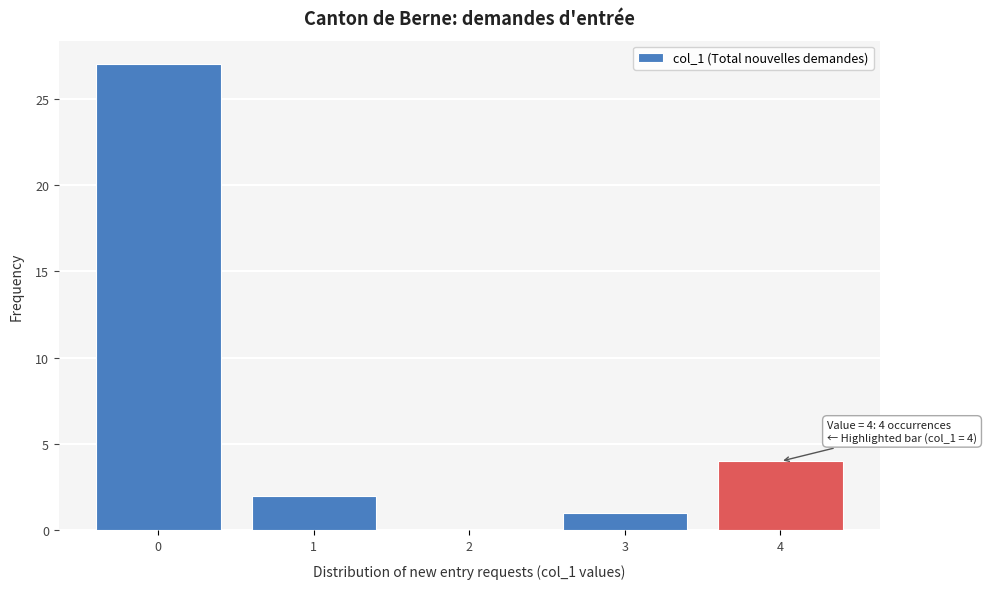

Which range on the x-axis has the tallest bar?

-0.5 to 0.5